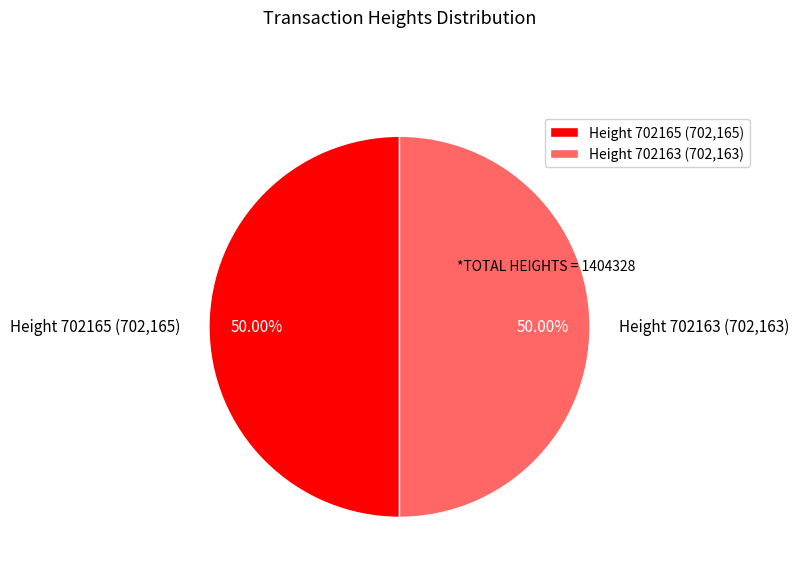

What is the ratio of the value at Height 702165 (702,165) to the value at Height 702163 (702,163)?

1.0